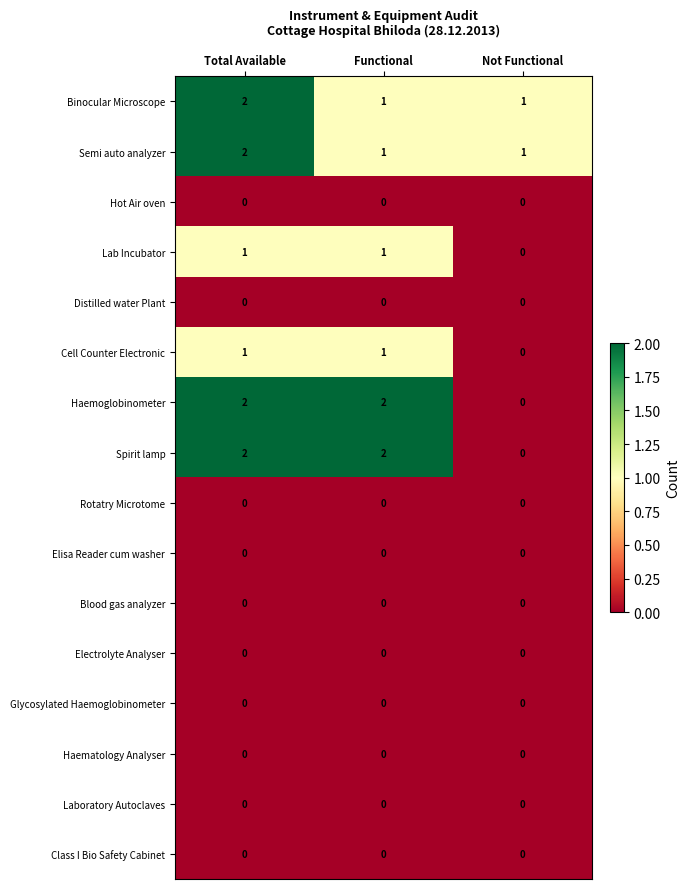

Count the Cell Counter Electronic values in the range 0 to 1.

3